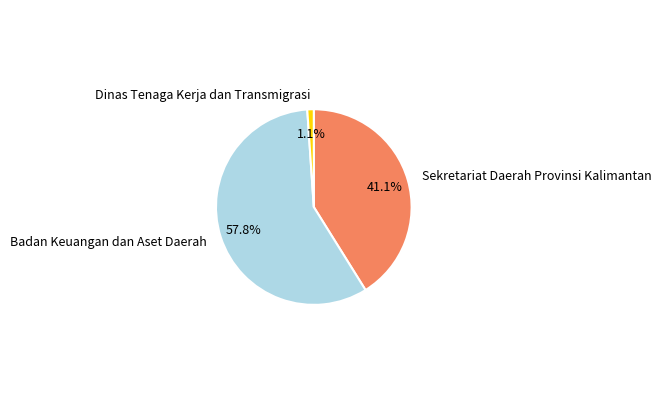

The Badan Keuangan dan Aset Daerah slice represents 16% of the pie. True or false?

False